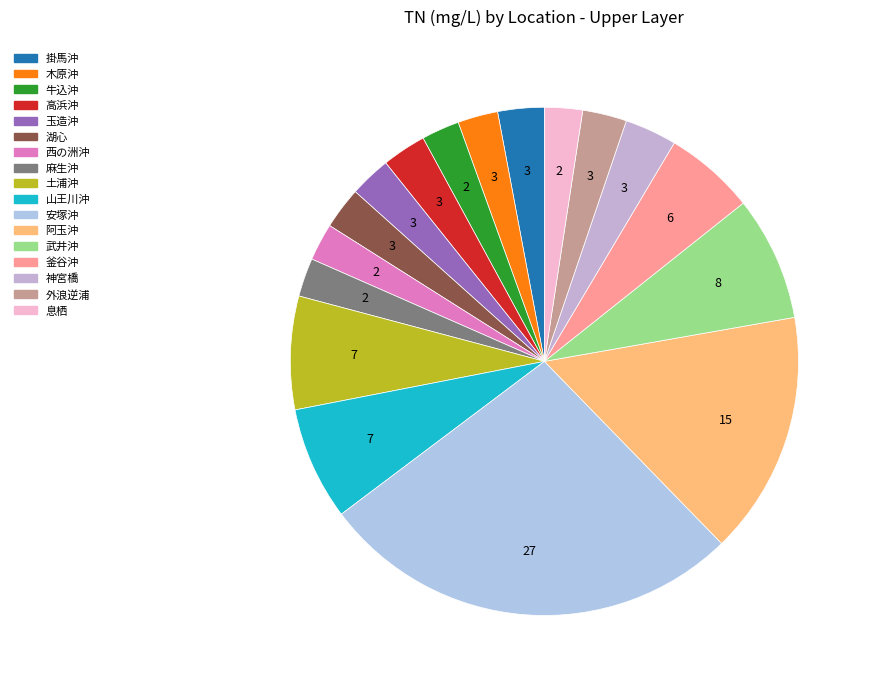

Which category has the smallest portion of the pie?

西の洲沖